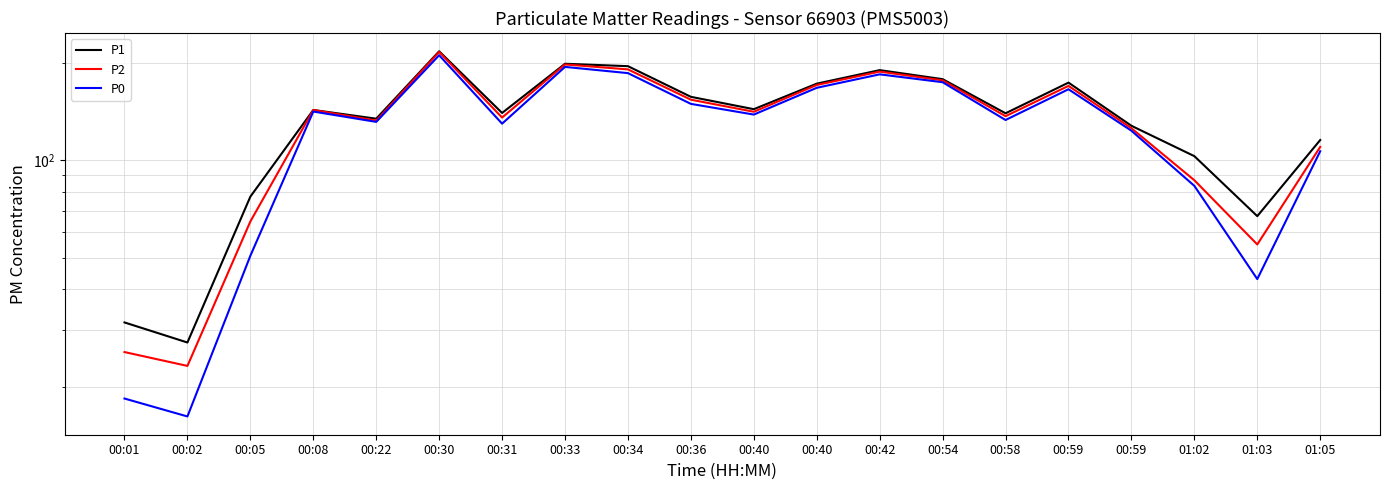

At which category is the sum across all series the highest?

00:30